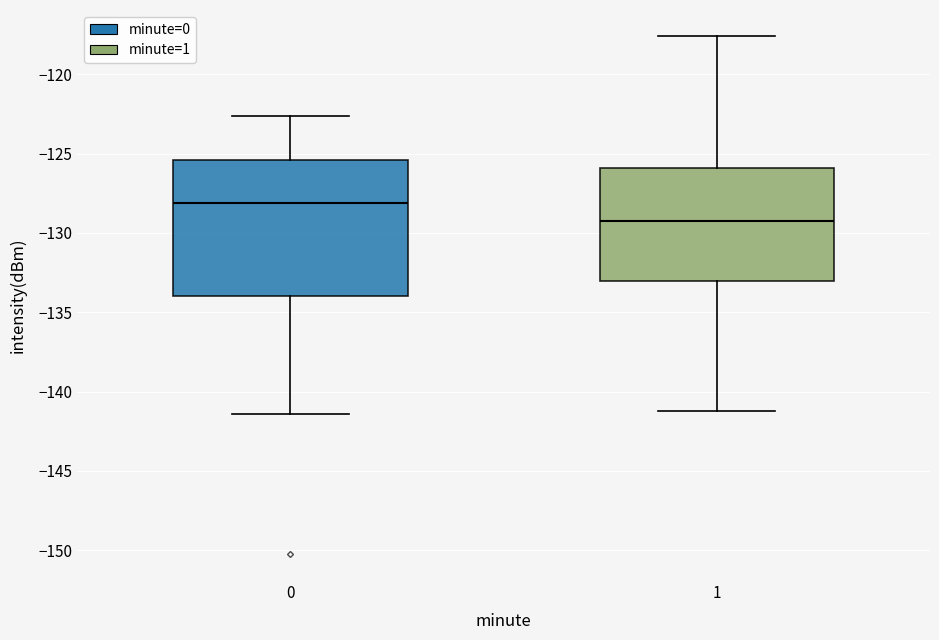

Reading left to right, read every box against the y-axis: the position of its median line, the range the box covers, and the ends of its whiskers. The values are not printed on the chart, so give them approximately, as read against the axis.

0: median -128.0, box -134.0 to -125.5, whiskers -141.5 to -122.5
1: median -129.0, box -133.0 to -126.0, whiskers -141.0 to -117.5